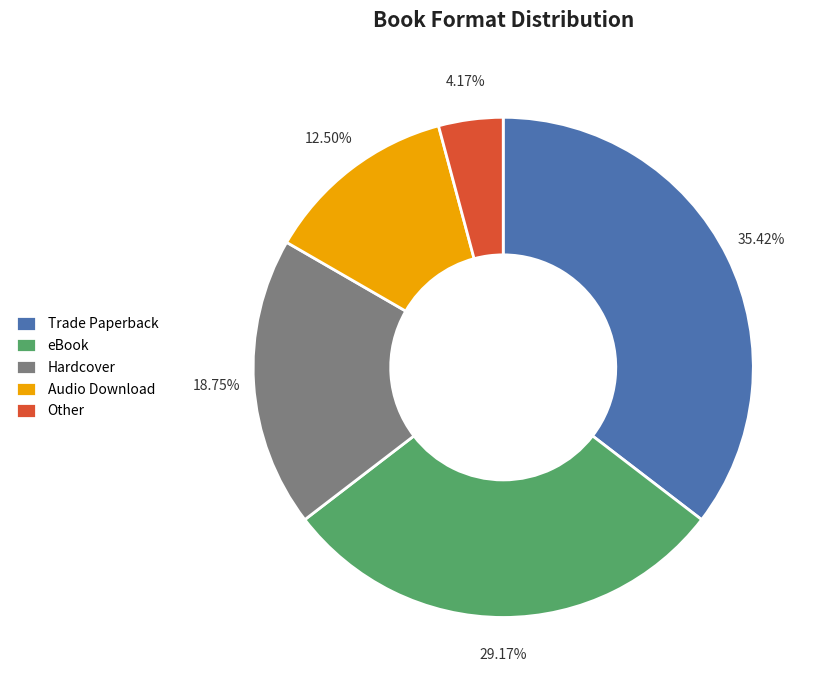

Is there a majority slice in this chart?

No